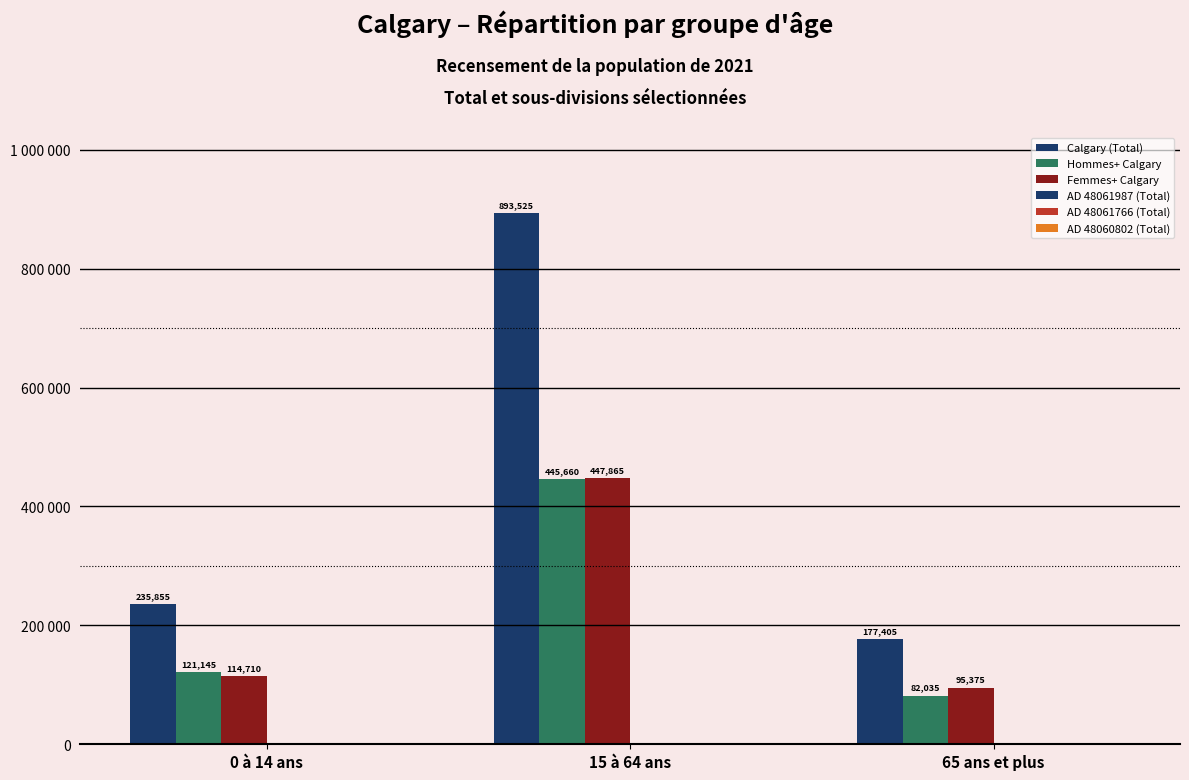

Between 0 à 14 ans and 65 ans et plus, which series saw the biggest shift?

Calgary (Total)